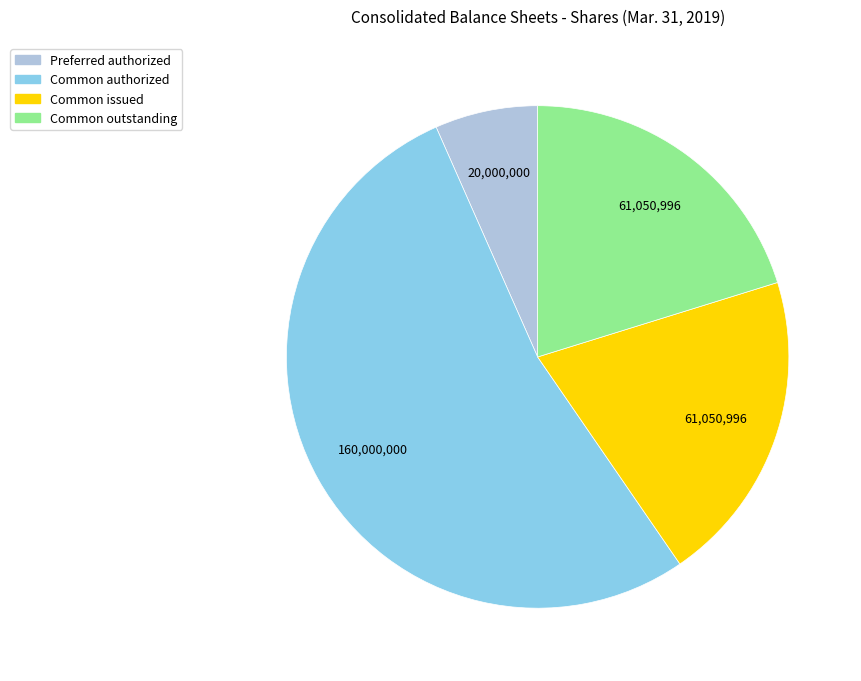

Which category has the biggest portion of the pie?

Common authorized